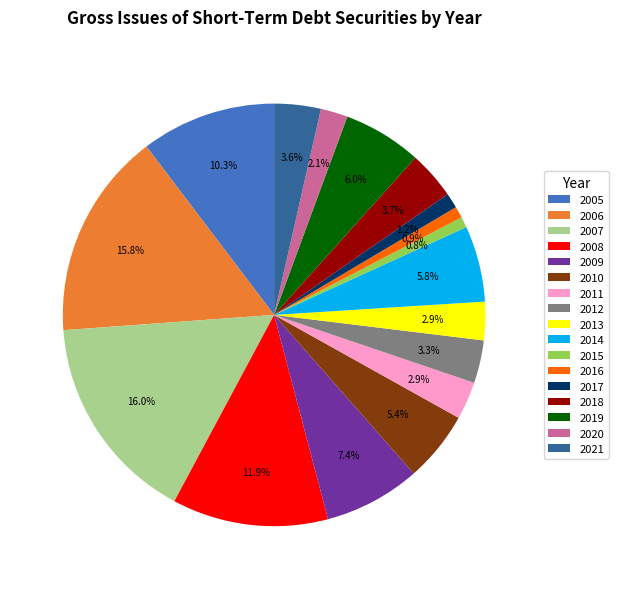

What is the ratio of the value at 2017 to the value at 2008?

0.1